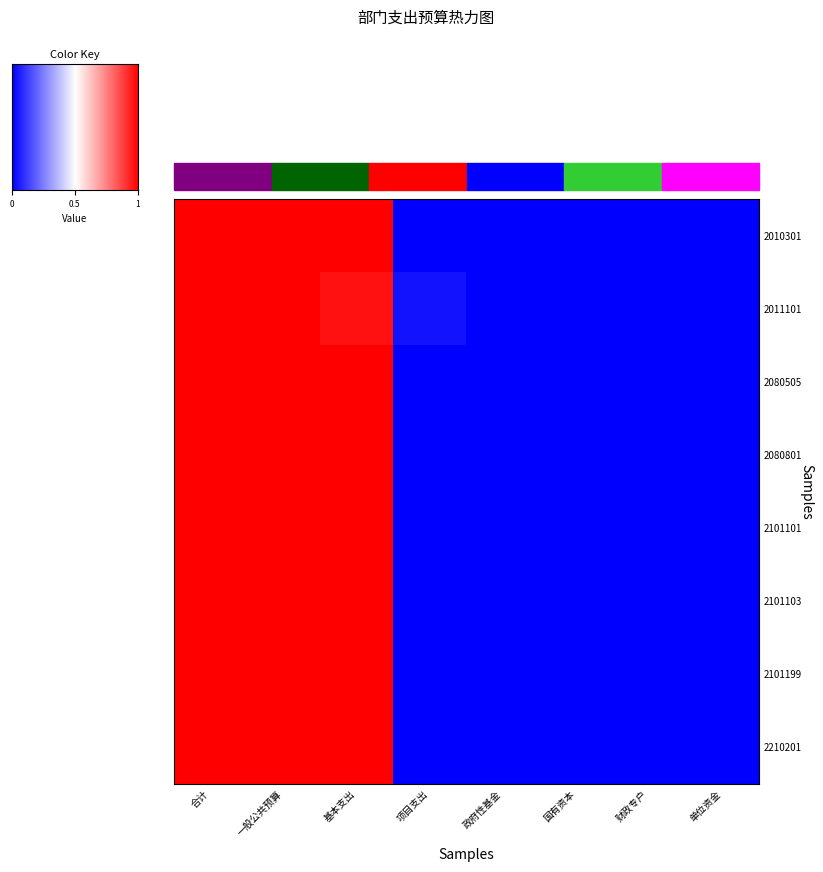

Reading left to right, list all the values displayed in this chart.

2010301: 1.0	1.0	1.0	0.0	0.0	0.0	0.0	0.0
2011101: 1.0	1.0	1.0	0.0	0.0	0.0	0.0	0.0
2080505: 1.0	1.0	1.0	0.0	0.0	0.0	0.0	0.0
2080801: 1.0	1.0	1.0	0.0	0.0	0.0	0.0	0.0
2101101: 1.0	1.0	1.0	0.0	0.0	0.0	0.0	0.0
2101103: 1.0	1.0	1.0	0.0	0.0	0.0	0.0	0.0
2101199: 1.0	1.0	1.0	0.0	0.0	0.0	0.0	0.0
2210201: 1.0	1.0	1.0	0.0	0.0	0.0	0.0	0.0